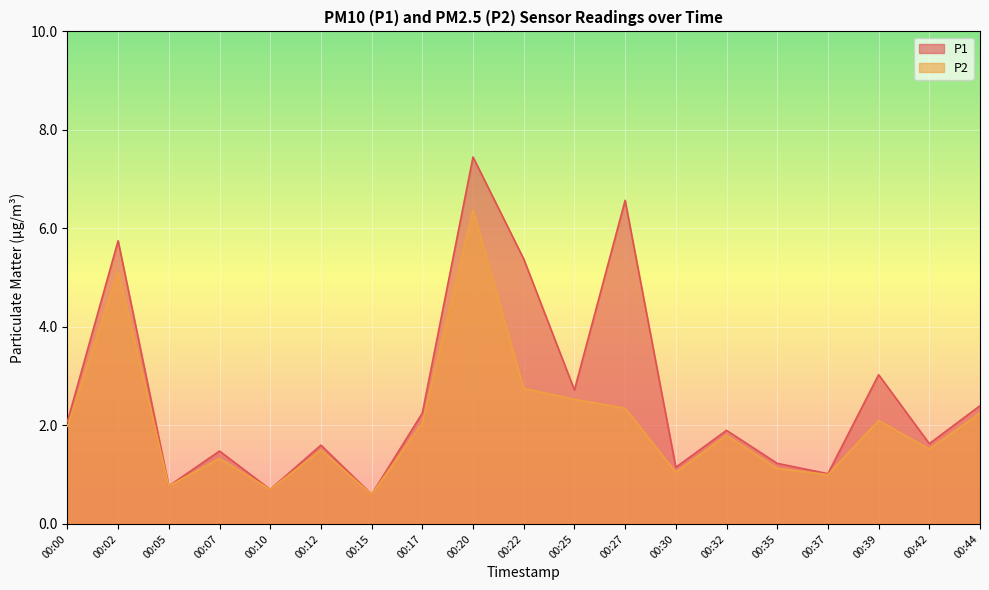

True or false: P1 and P2 intersect in this chart.

False